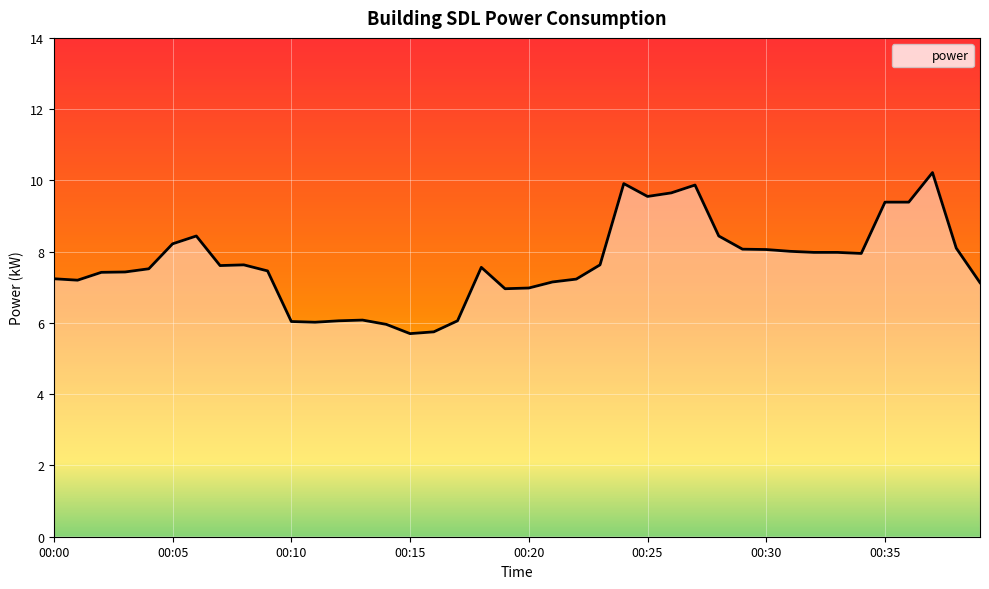

What is the greatest value displayed?

10.2